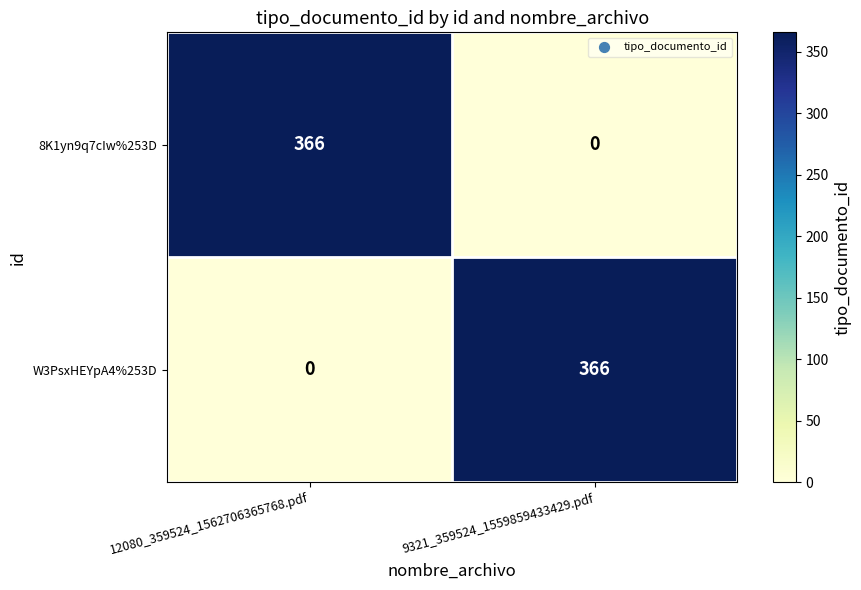

The value of 8K1yn9q7cIw%253D at 9321_359524_1559859433429.pdf is 0. True or false?

True